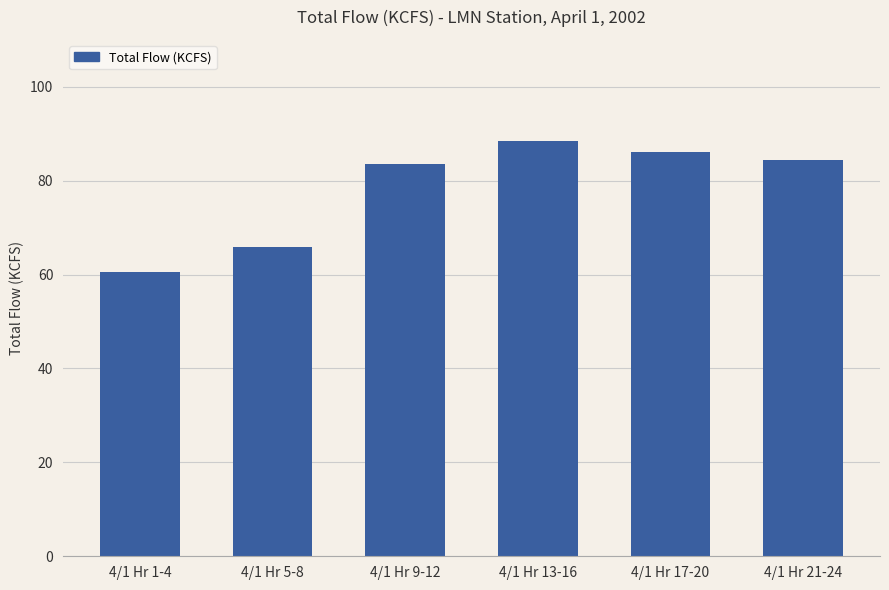

Rank the categories by value from highest to lowest.

4/1 Hr 13-16, 4/1 Hr 17-20, 4/1 Hr 21-24, 4/1 Hr 9-12, 4/1 Hr 5-8, 4/1 Hr 1-4